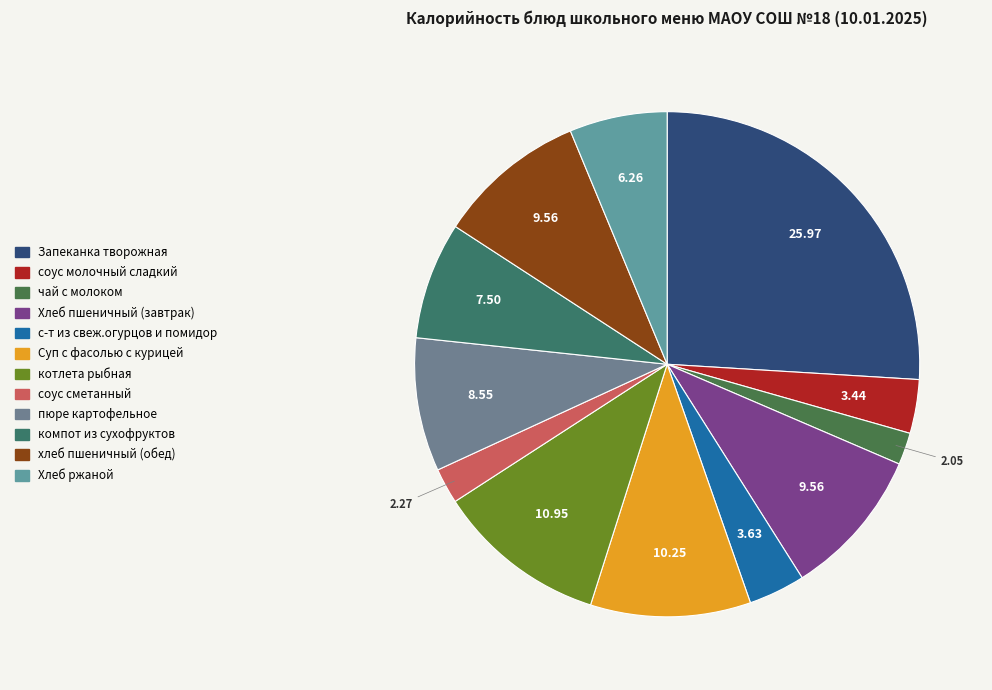

Count the number of slices in the pie.

12